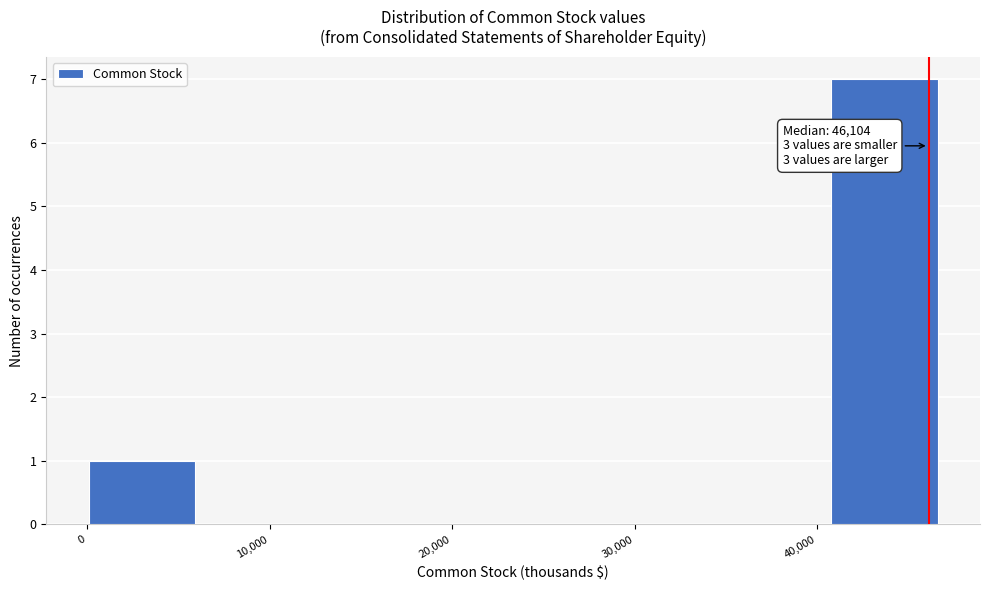

Over which range of the x-axis is the bar tallest?

41000 to 47000